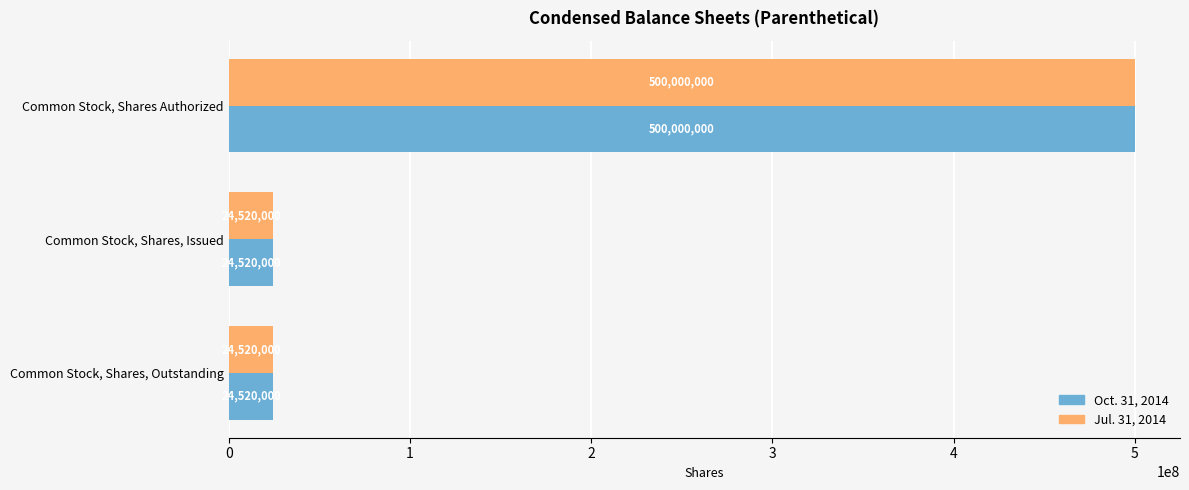

Is it true that Jul. 31, 2014 equals 144648173 at Common Stock, Shares Authorized?

False